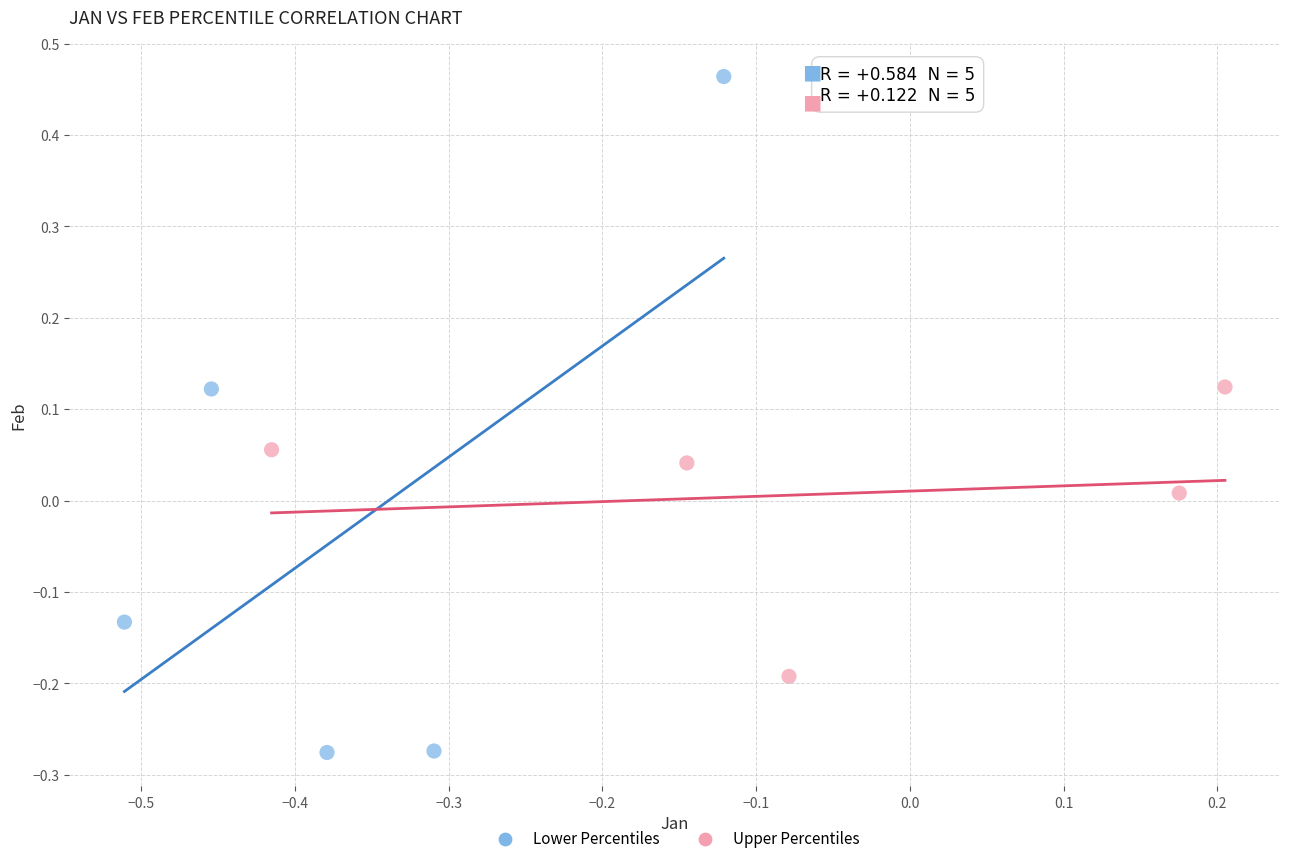

Which series has the widest spread of Y values?

Lower Percentiles